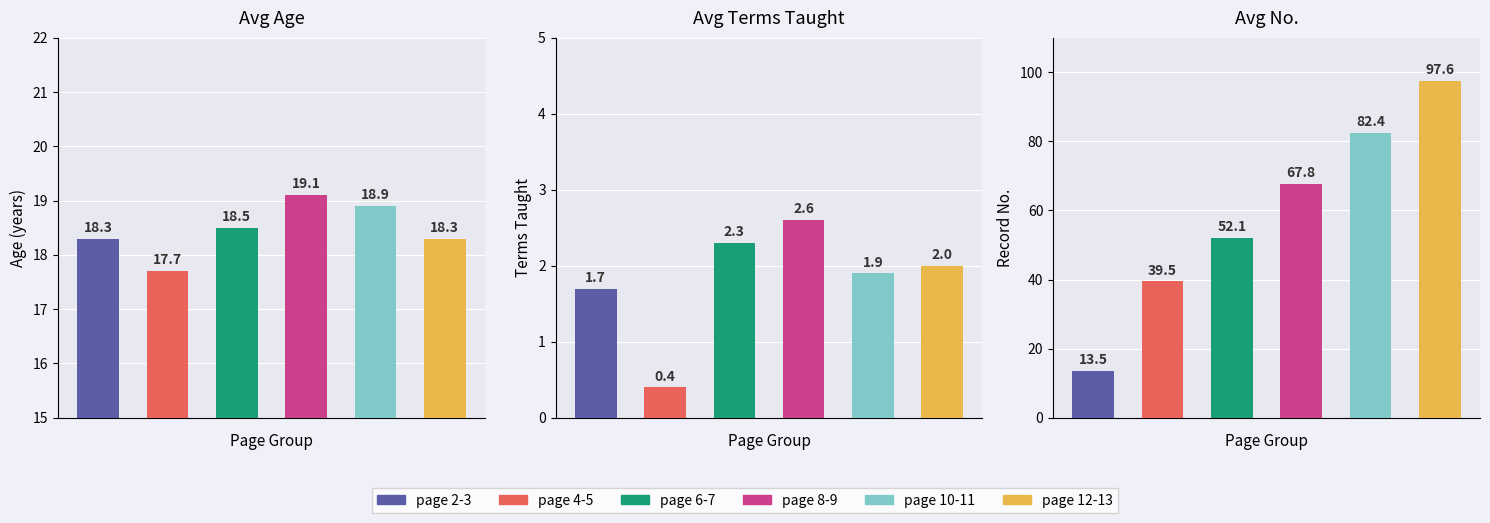

What is the lowest value of the page 8-9 series?

2.6